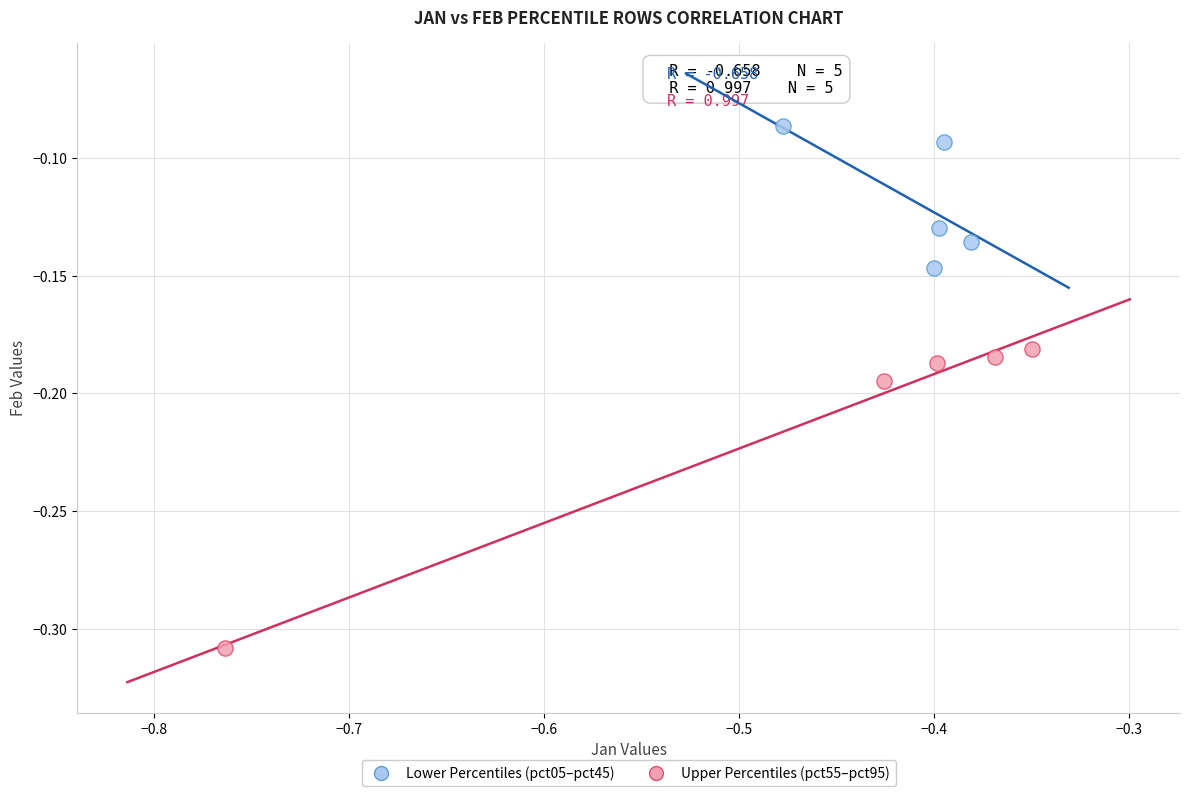

Which series has the largest Y range (max minus min)?

Upper Percentiles (pct55–pct95)